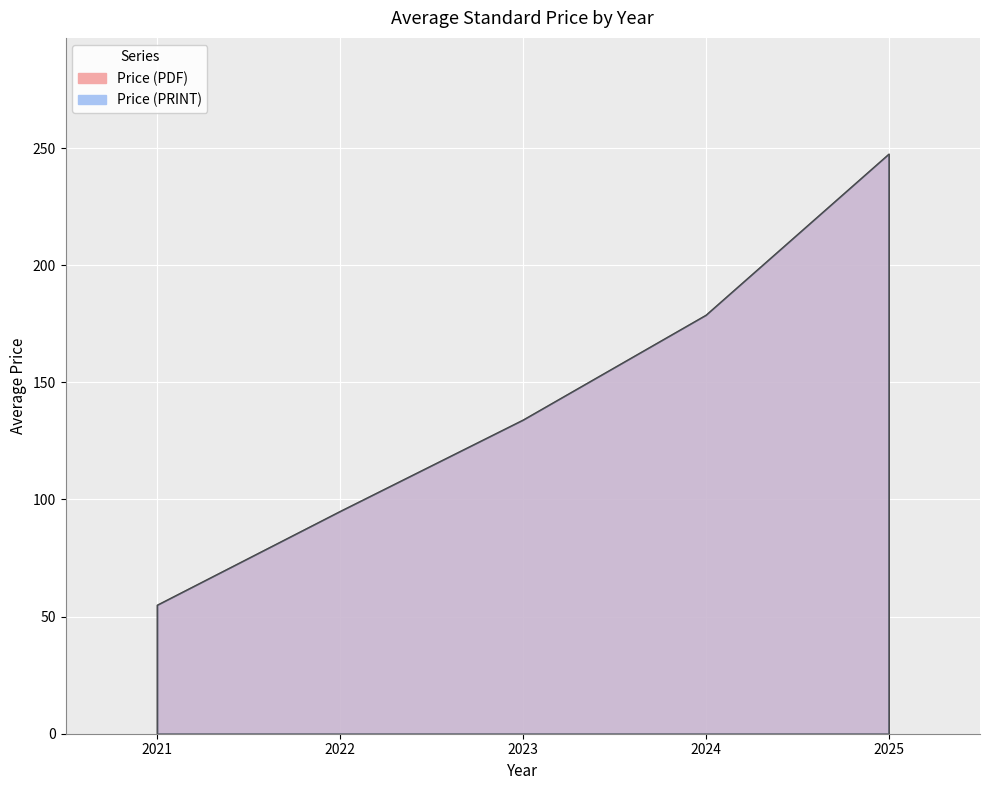

What is the value of the Price (PRINT) point at the 4th from the left?

178.8